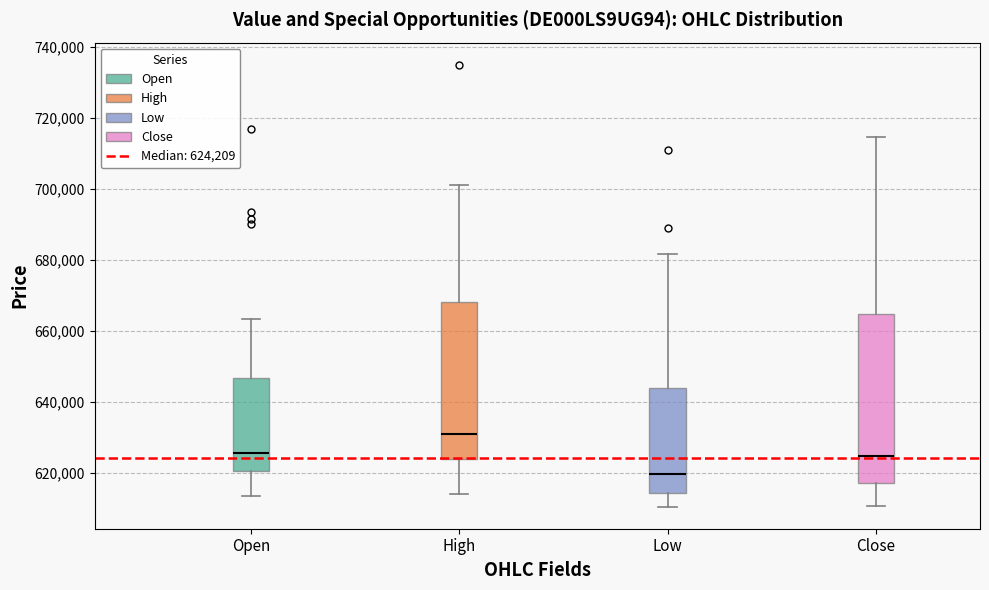

Where is the upper edge of the box for High on the y-axis? The values are not printed on the chart, so give them approximately, as read against the axis.

668000